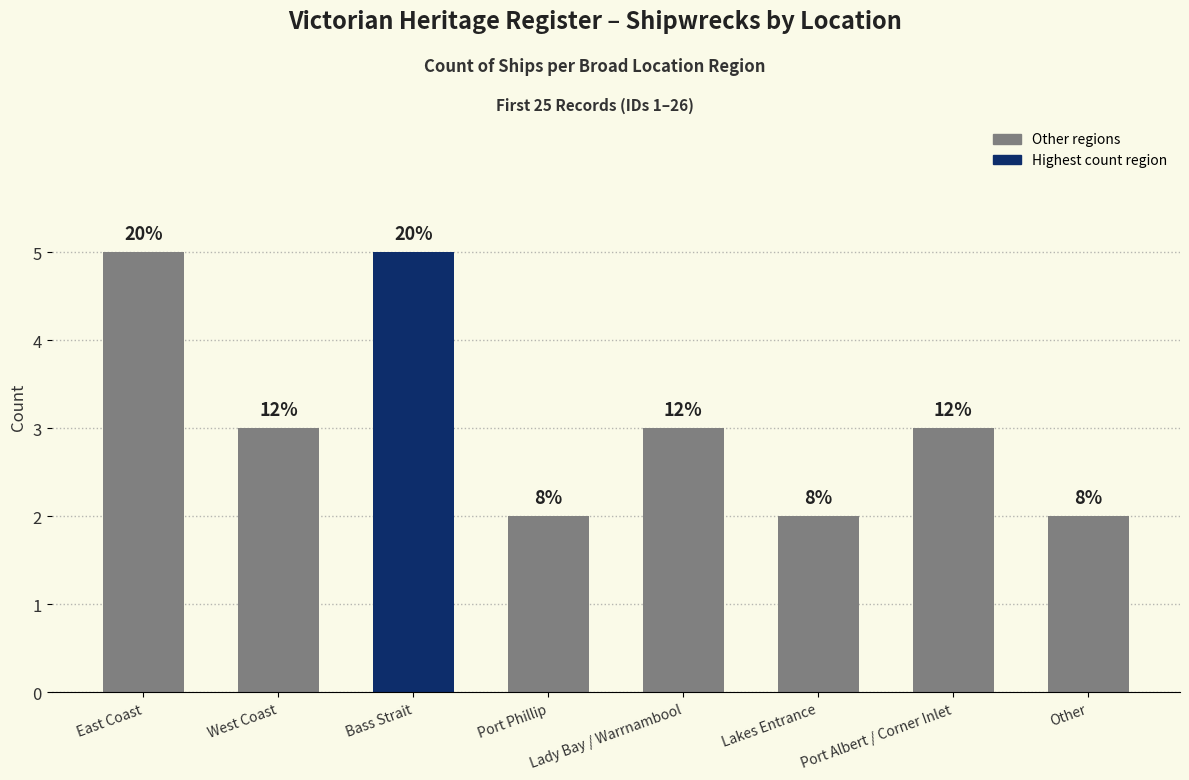

The chart shows a value of 2 at Lakes Entrance. True or false?

True